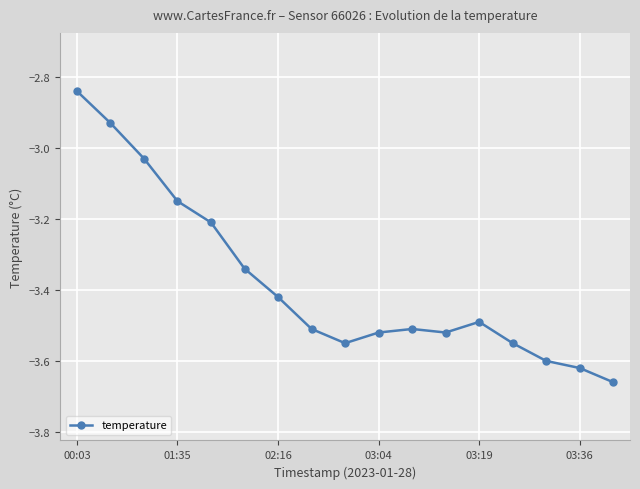

True or false: the data has more than 1 interior local peaks.

True